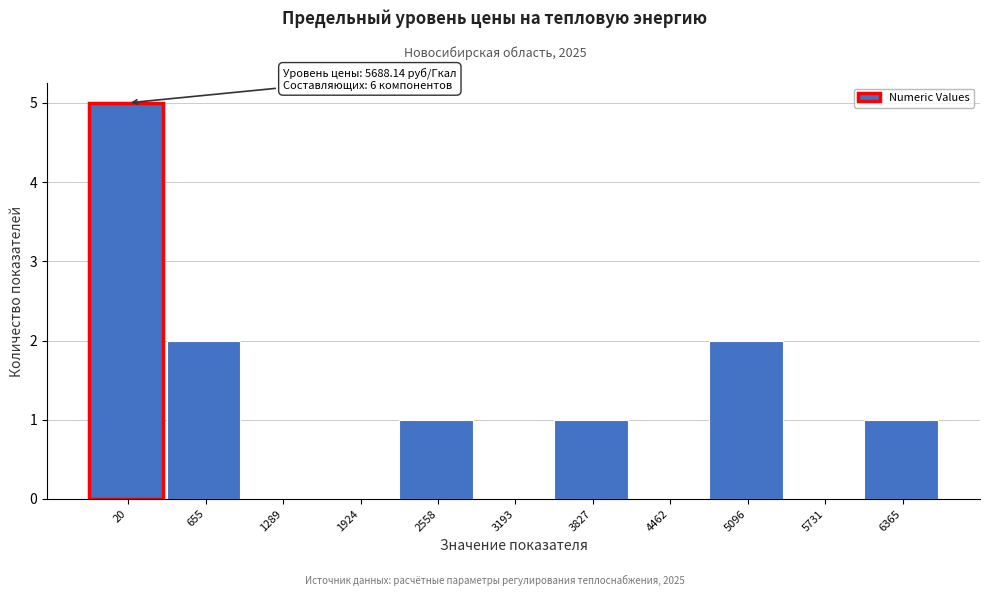

Reading left to right, list all the values displayed in this chart.

20=5	655=2	1289=0	1924=0	2558=1	3193=0	3827=1	4462=0	5096=2	5731=0	6365=1